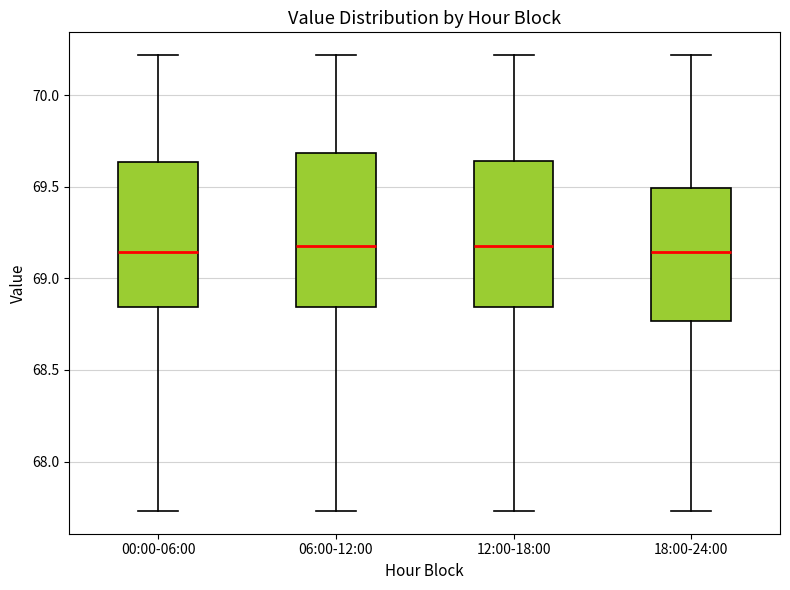

Reading left to right, read every box against the y-axis: the position of its median line, the range the box covers, and the ends of its whiskers. The values are not printed on the chart, so give them approximately, as read against the axis.

00:00-06:00: median 69.15, box 68.85 to 69.65, whiskers 67.75 to 70.20
06:00-12:00: median 69.20, box 68.85 to 69.70, whiskers 67.75 to 70.20
12:00-18:00: median 69.20, box 68.85 to 69.65, whiskers 67.75 to 70.20
18:00-24:00: median 69.15, box 68.75 to 69.50, whiskers 67.75 to 70.20